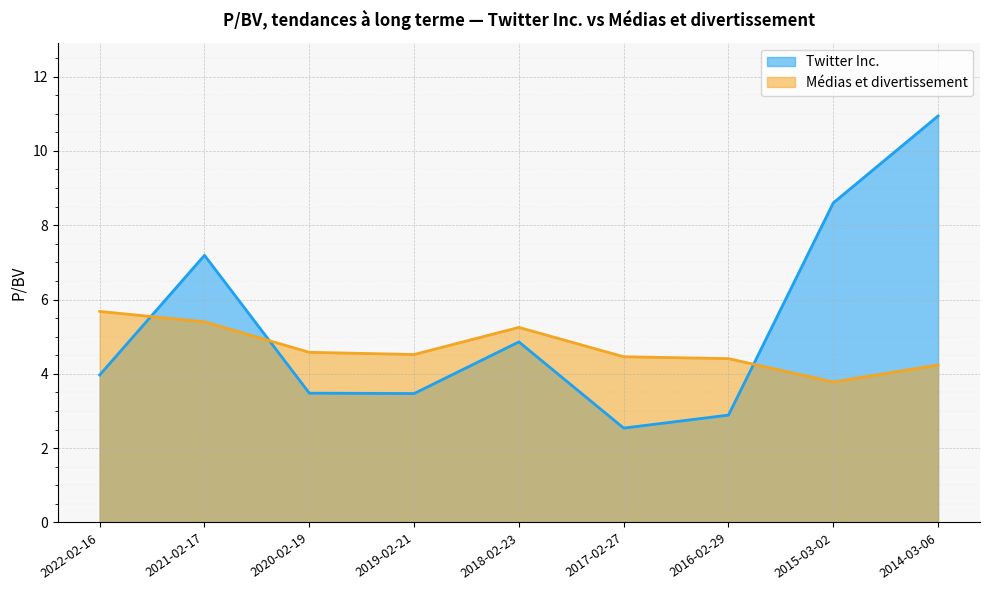

What is the spread (max minus min) of values at 2014-03-06?

6.7